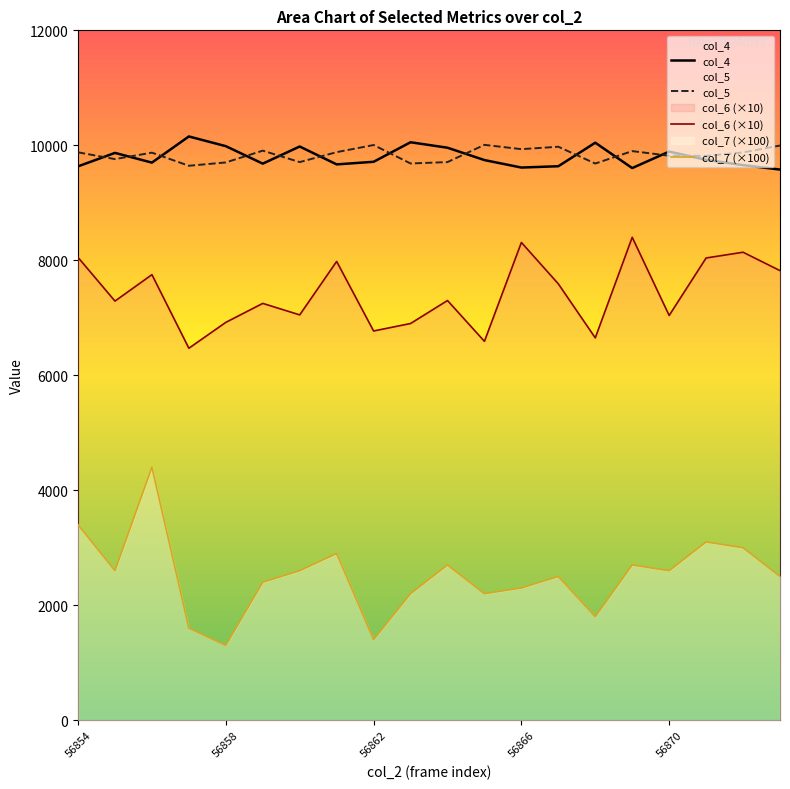

Where is the first local maximum for col_7?

56856